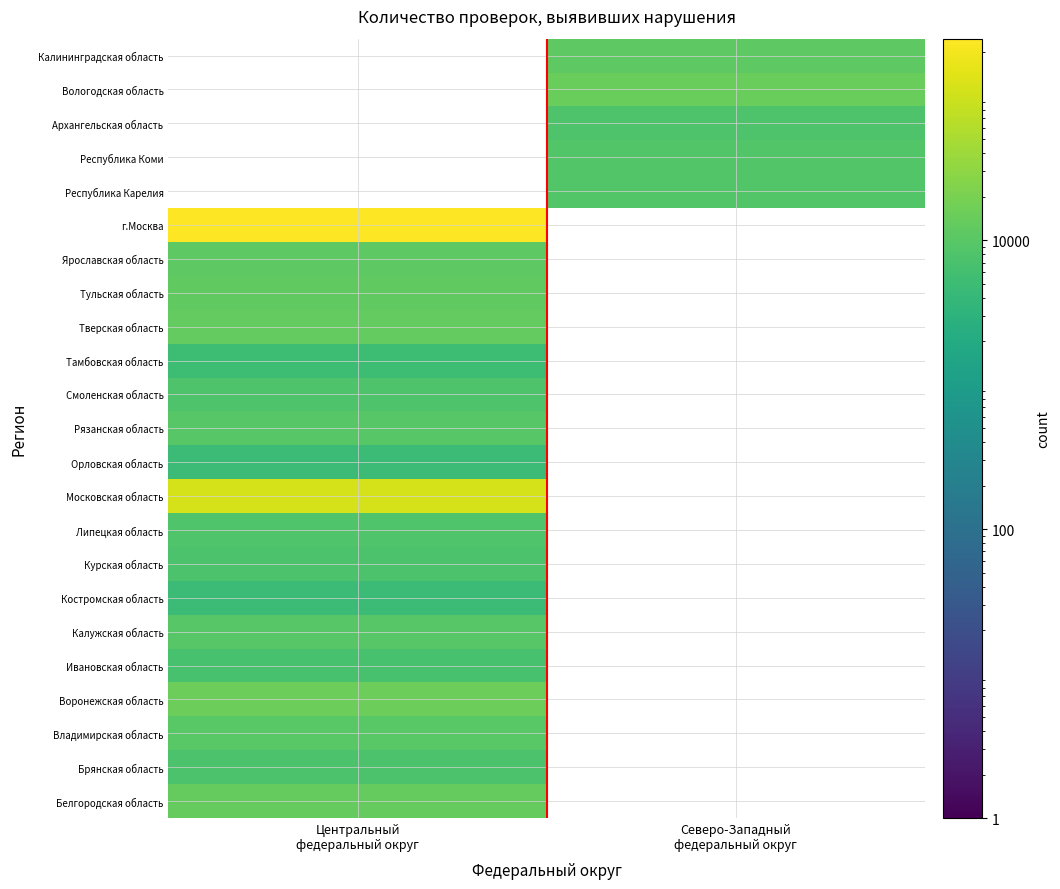

Which category has the highest value across all series?

Центральный
федеральный округ